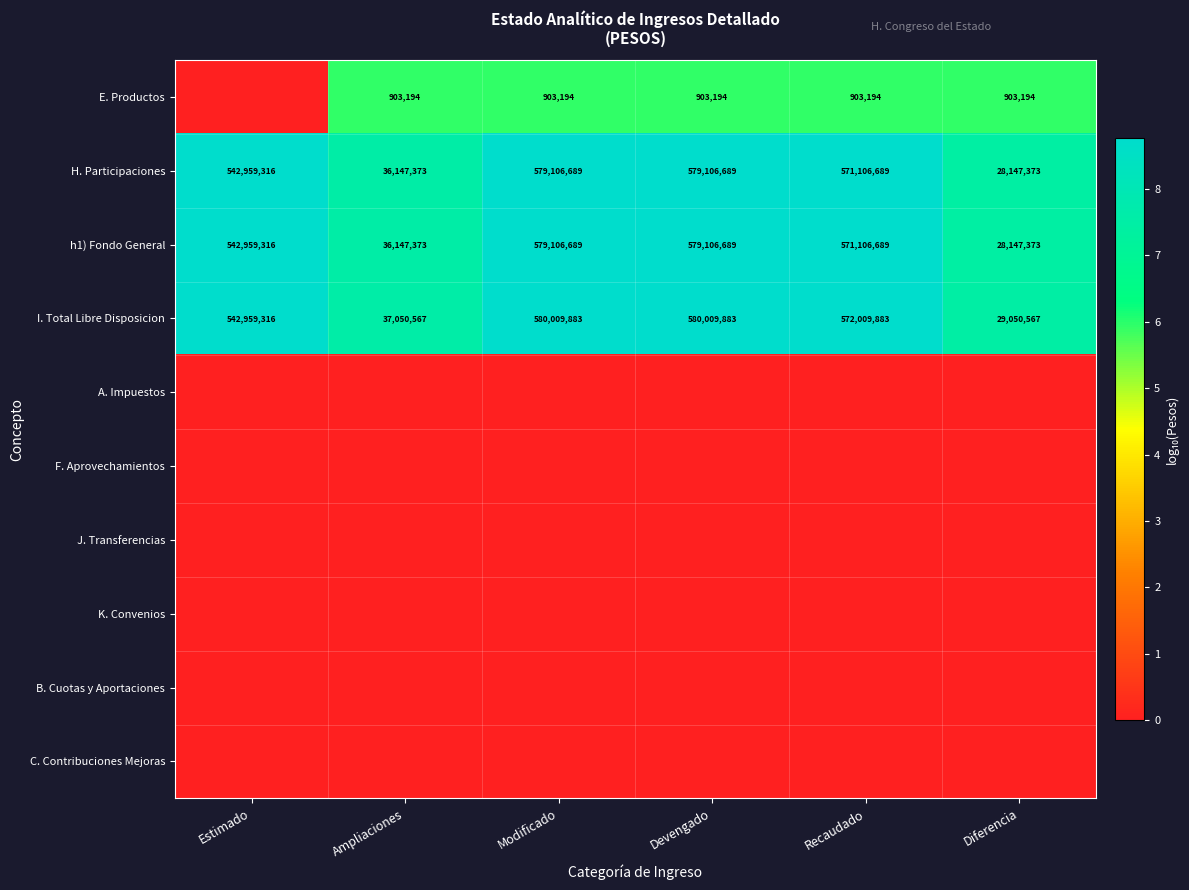

What is the sum of the I. Total Libre Disposicion values at Devengado and Diferencia?

609060450